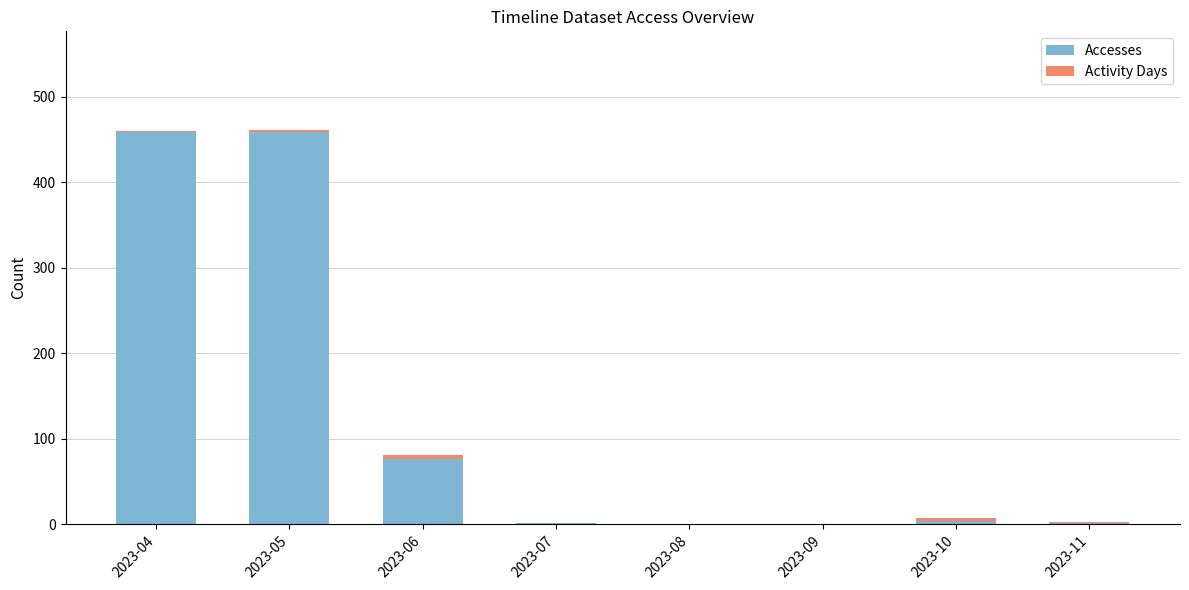

How many distinct data groups are displayed?

2